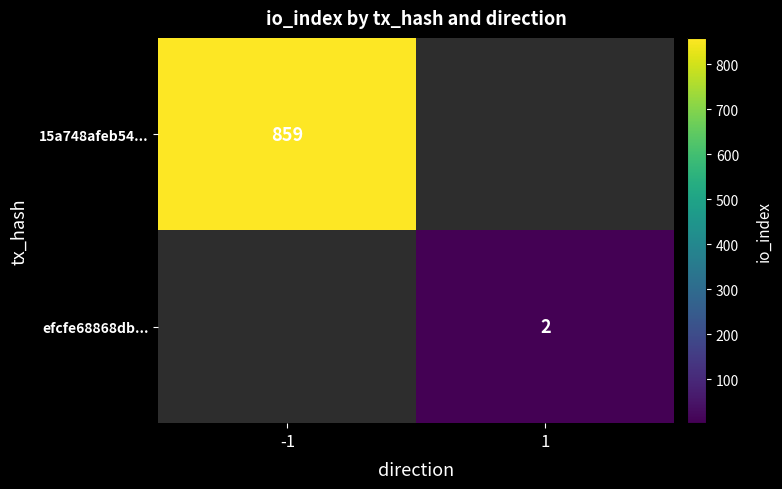

The value of 15a748afeb54... at -1 is 423. True or false?

False